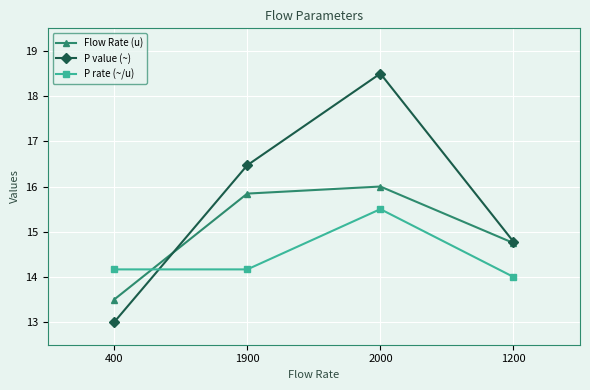

What is the difference between the maximum and minimum values in the P value (~) series?

5.5